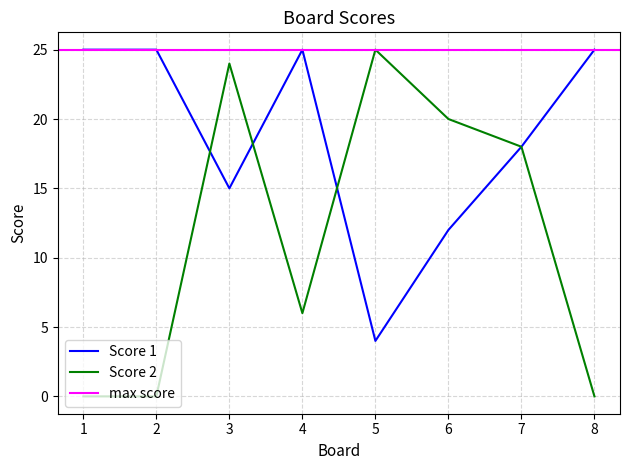

What is the value of the Score 1 point at the 3rd from the left?

15